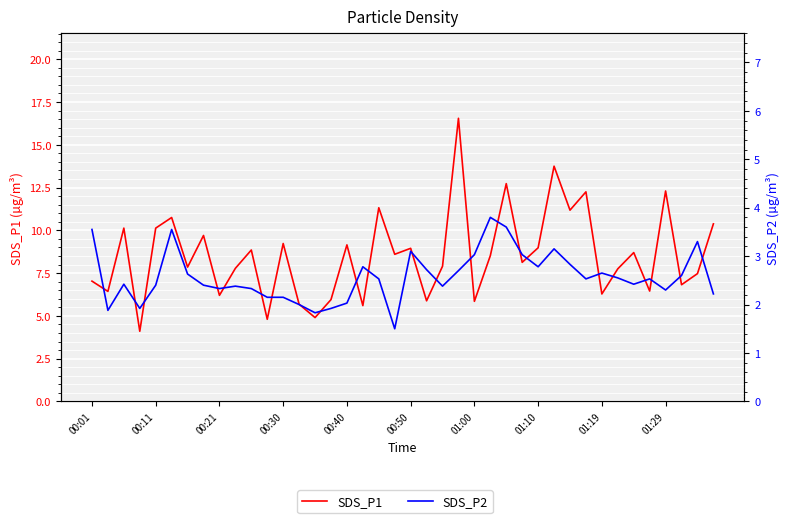

Rank the series by their maximum value, from highest to lowest.

SDS_P1, SDS_P2